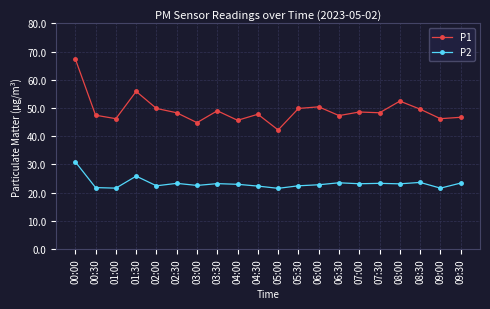

The P2 series shows 13.8 at 03:30. True or false?

False